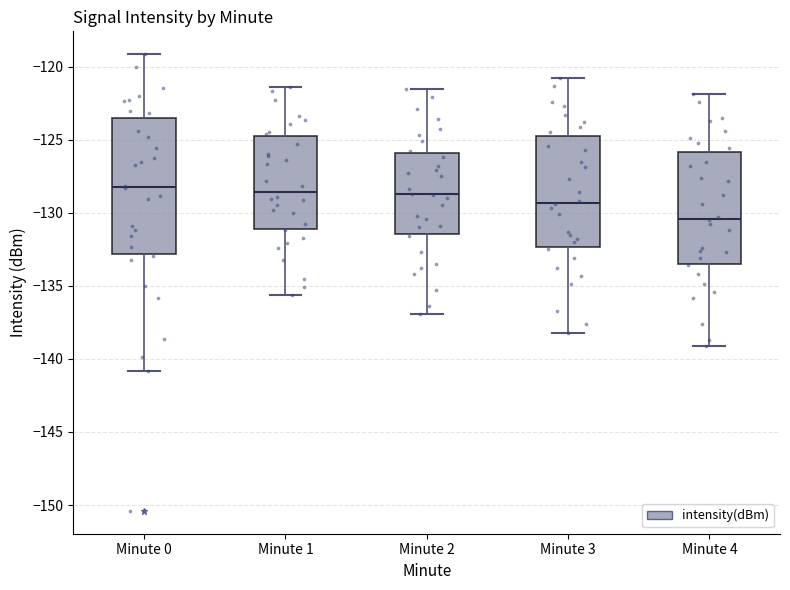

Reading left to right, read every box against the y-axis: the position of its median line, the range the box covers, and the ends of its whiskers. The values are not printed on the chart, so give them approximately, as read against the axis.

Minute 0: median -128.0, box -133.0 to -123.5, whiskers -141.0 to -119.0
Minute 1: median -128.5, box -131.0 to -125.0, whiskers -135.5 to -121.5
Minute 2: median -128.5, box -131.5 to -126.0, whiskers -137.0 to -121.5
Minute 3: median -129.5, box -132.5 to -124.5, whiskers -138.0 to -121.0
Minute 4: median -130.5, box -133.5 to -126.0, whiskers -139.0 to -122.0